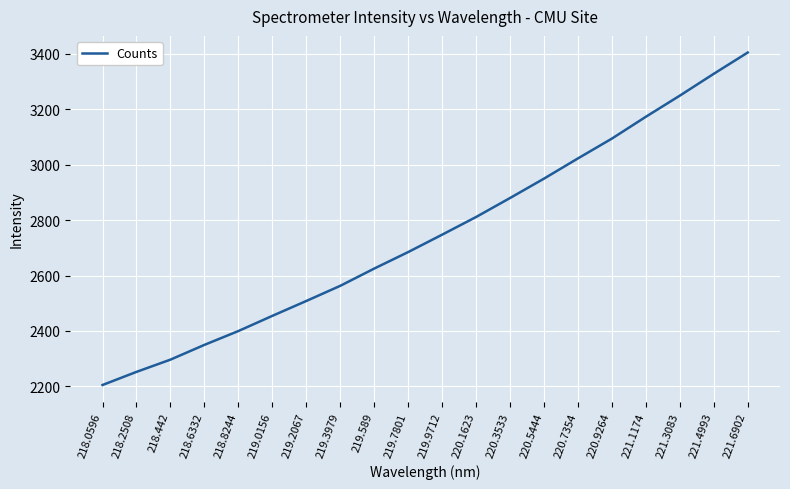

Read the value at 218.6332.

2349.5